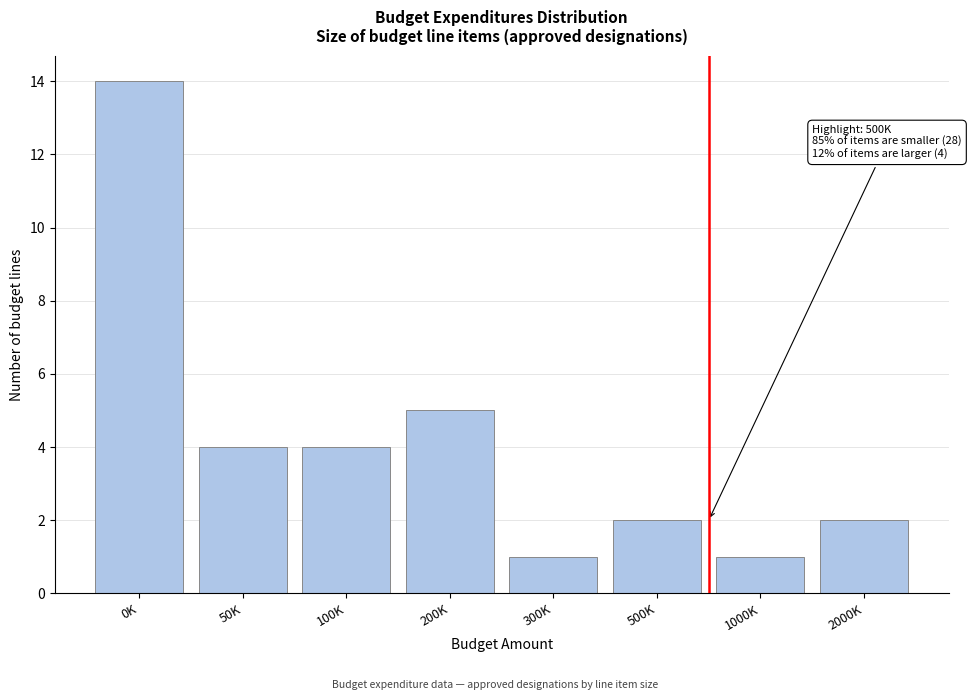

Reading right to left, list all the values displayed in this chart.

2000K=2	1000K=1	500K=2	300K=1	200K=5	100K=4	50K=4	0K=14